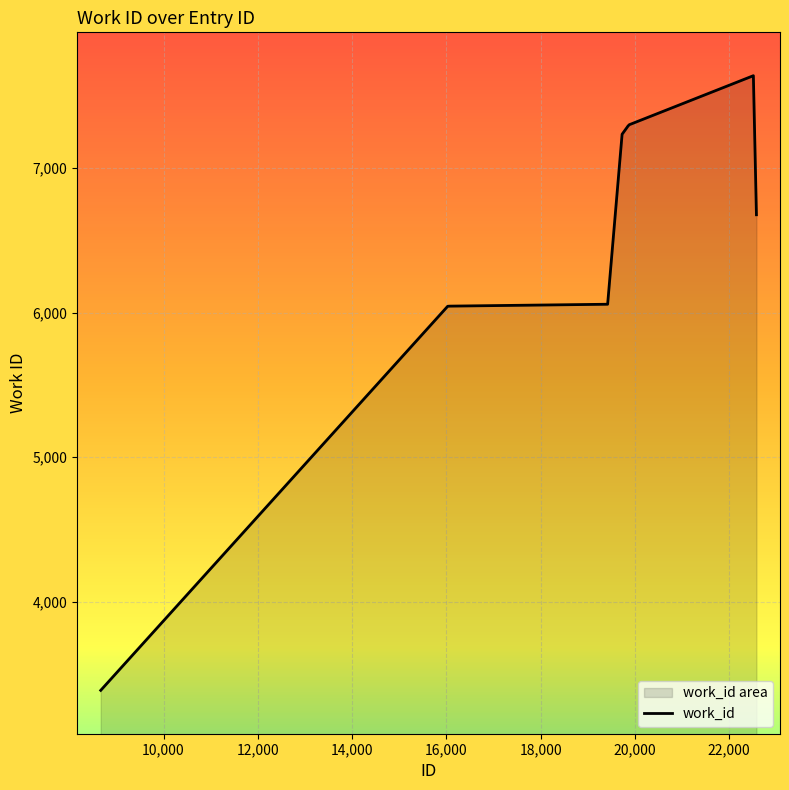

What is the minimum value shown in the chart?

3387